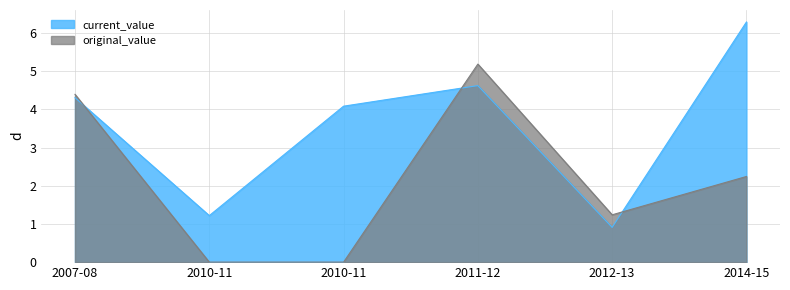

What is the greatest value displayed?

6.3